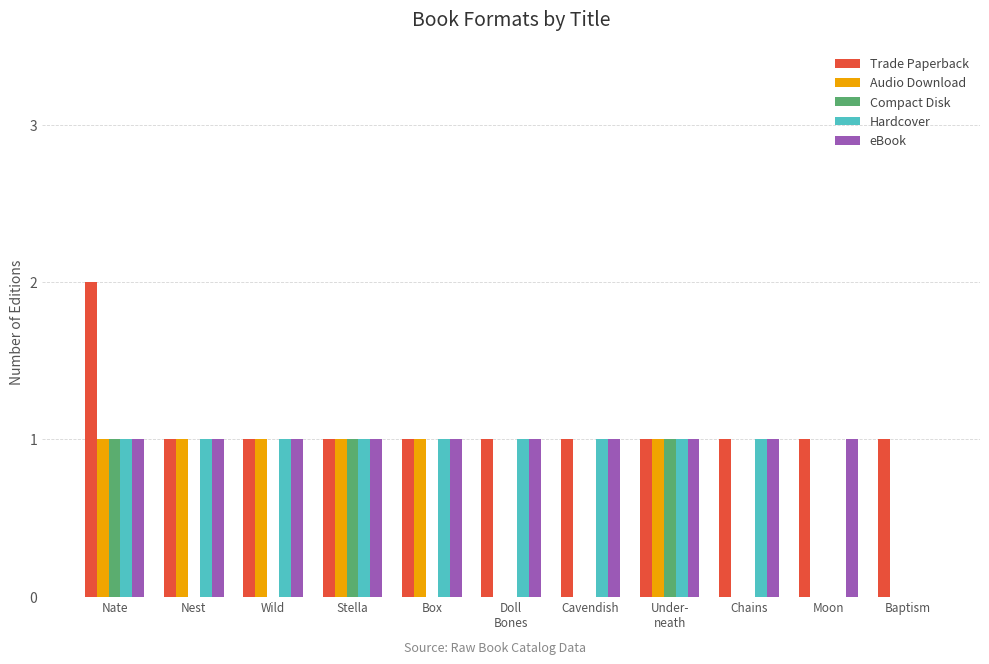

How many positive values does the eBook series have?

10